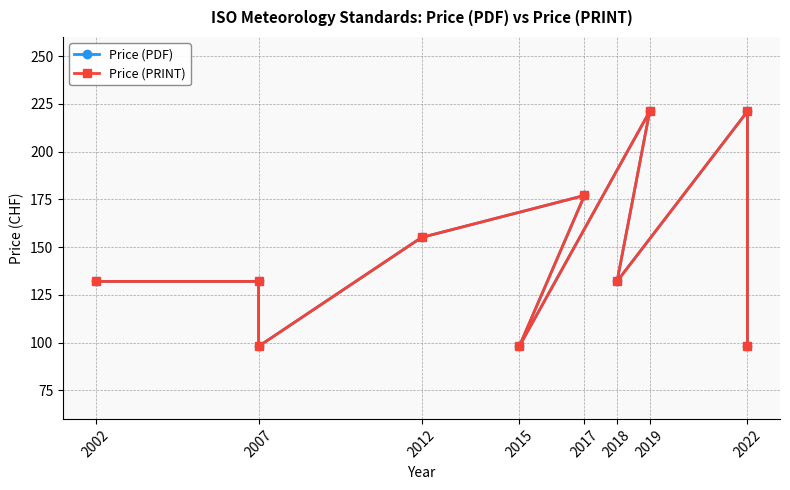

True or false: Price (PDF) and Price (PRINT) intersect in this chart.

False